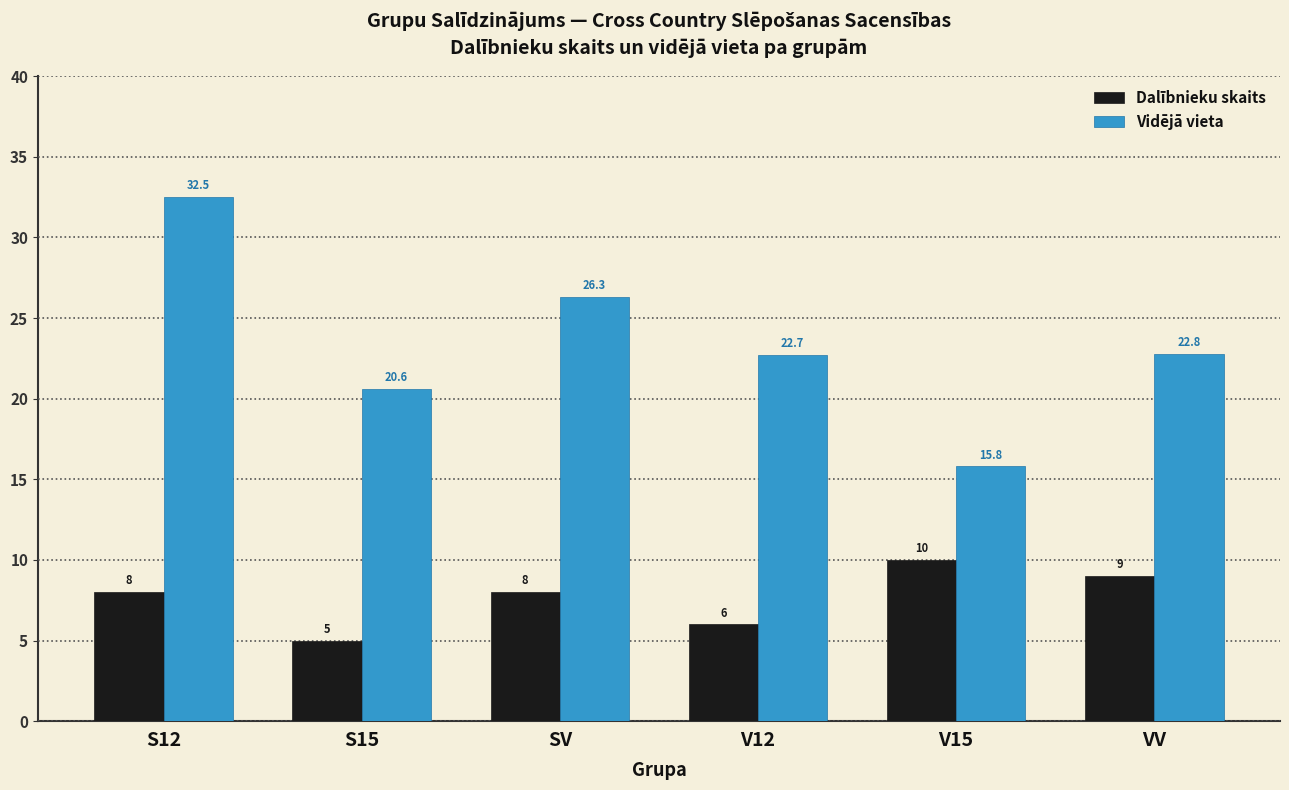

Which series has the largest range (max minus min)?

Vidējā vieta